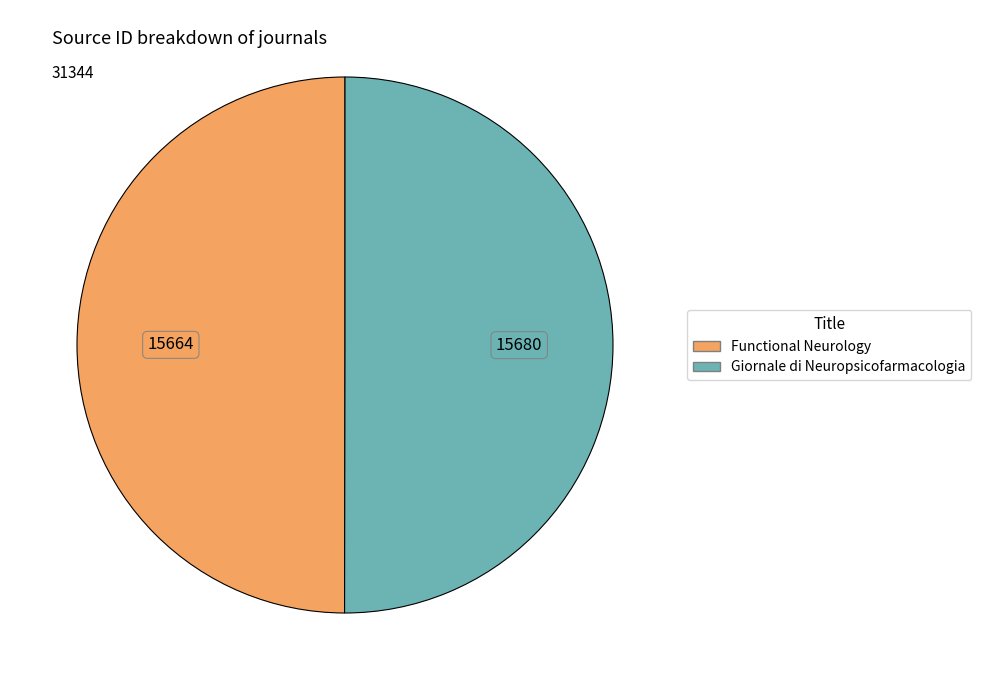

What is the ratio of the value at Giornale di Neuropsicofarmacologia to the value at Functional Neurology?

1.0